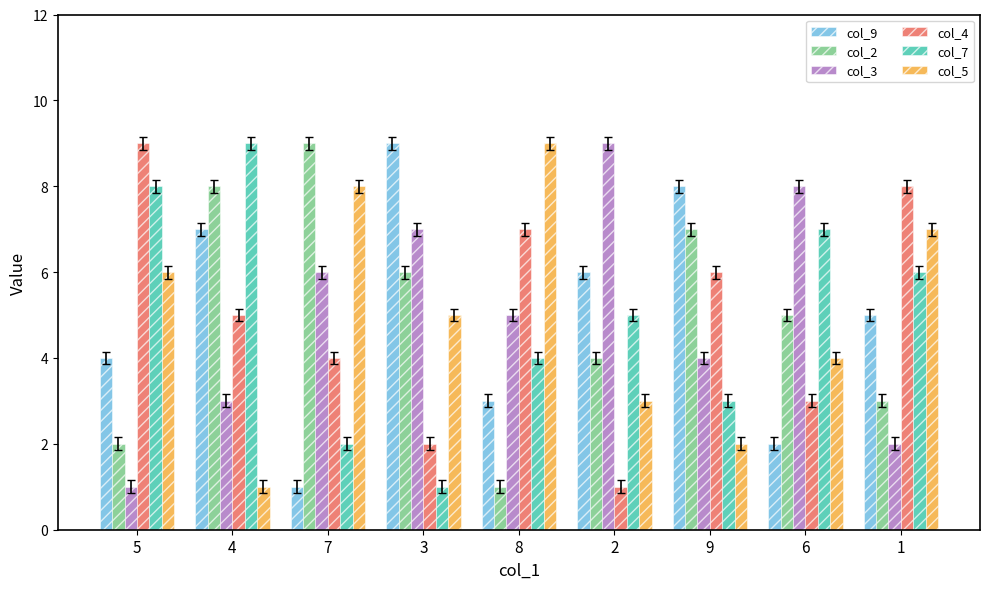

What is the smallest value displayed?

1